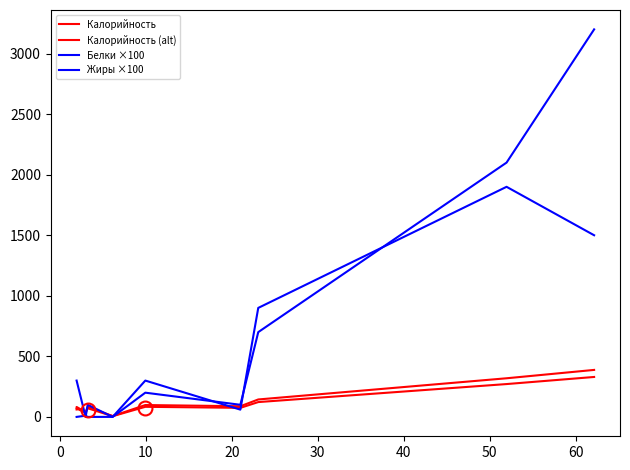

True or false: Калорийность (alt) and Калорийность cross at least once.

False